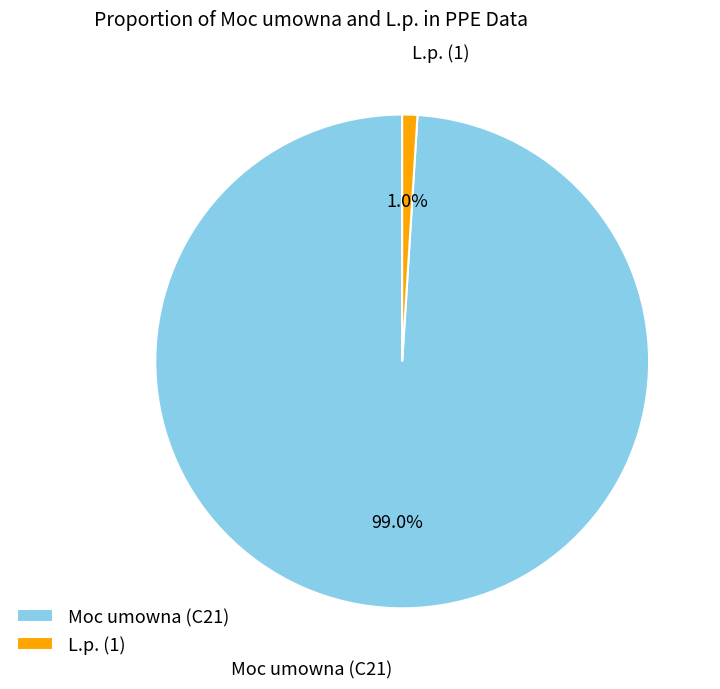

How many segments does this pie chart have?

2